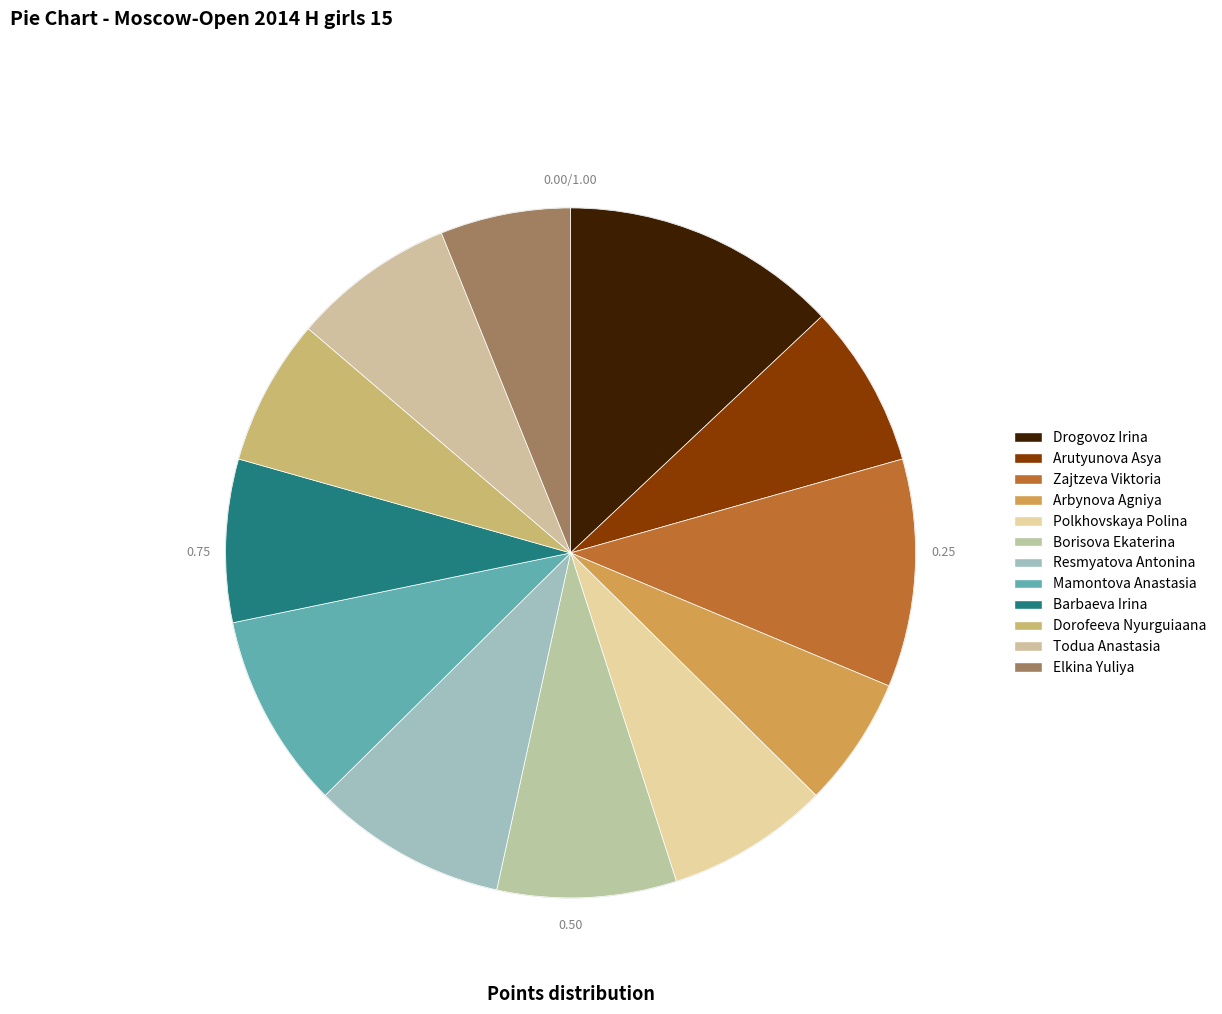

True or false: Dorofeeva Nyurguiaana accounts for 7% of the total.

True